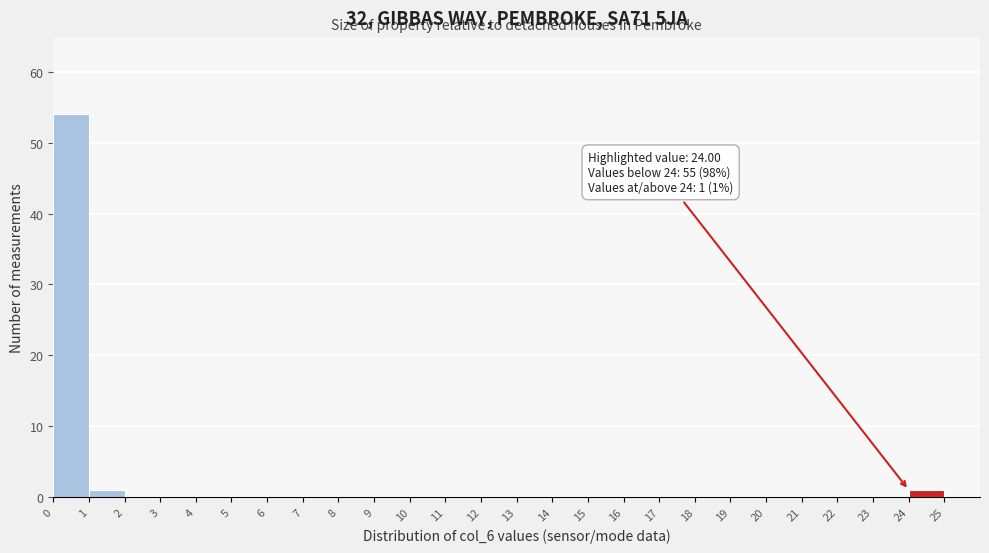

Over which range of the x-axis is the bar tallest?

0 to 1